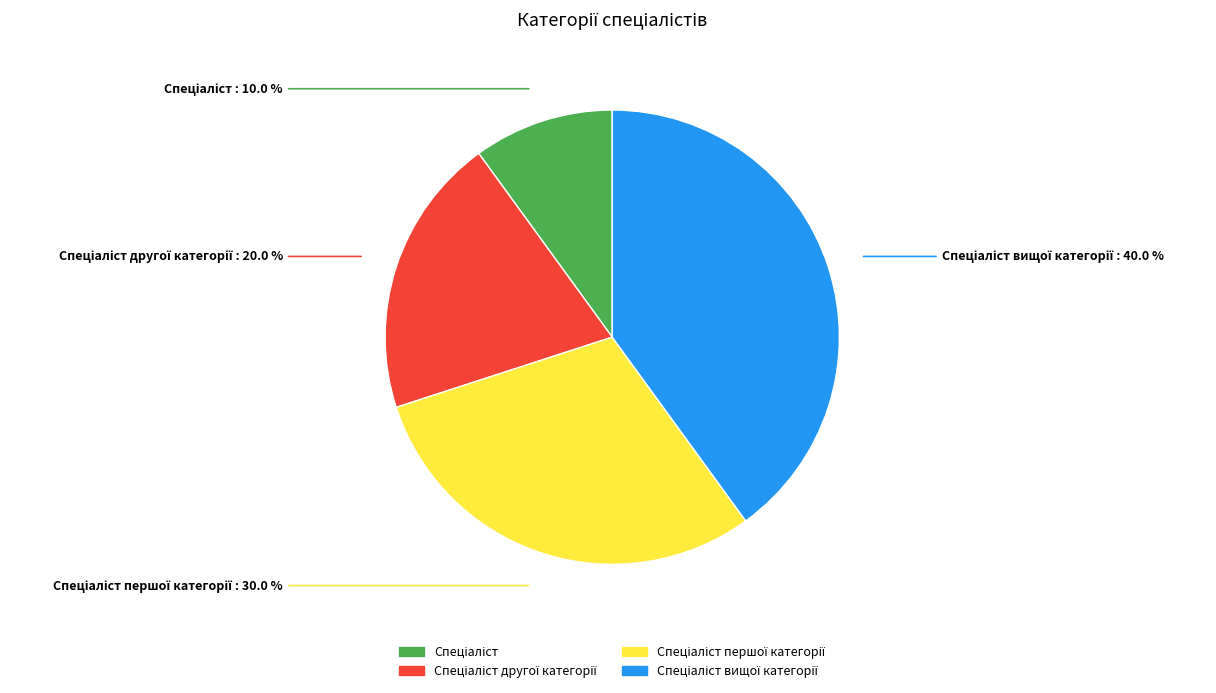

Does any single category account for the majority?

No